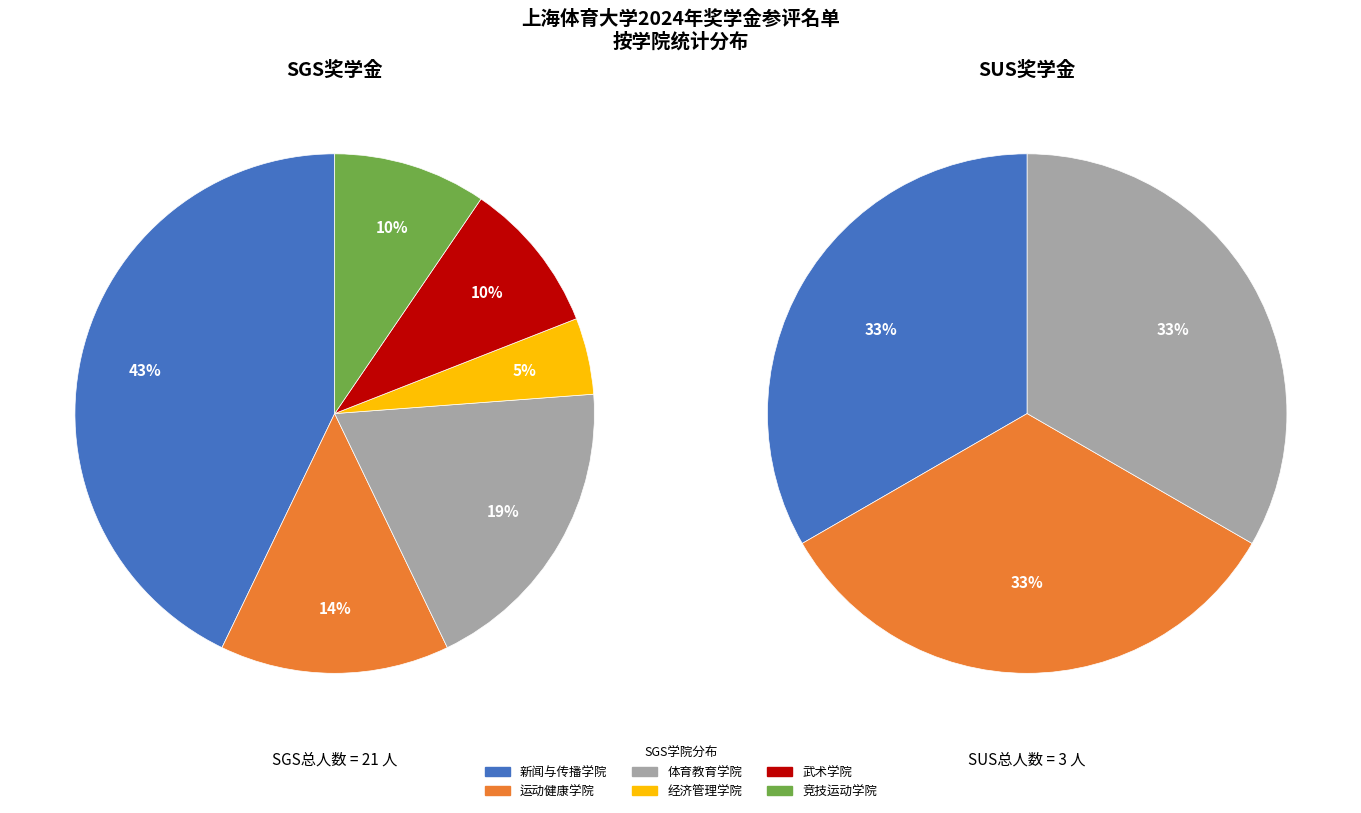

Combined, what portion of the pie is 竞技运动学院 and 运动健康学院?

23.8%